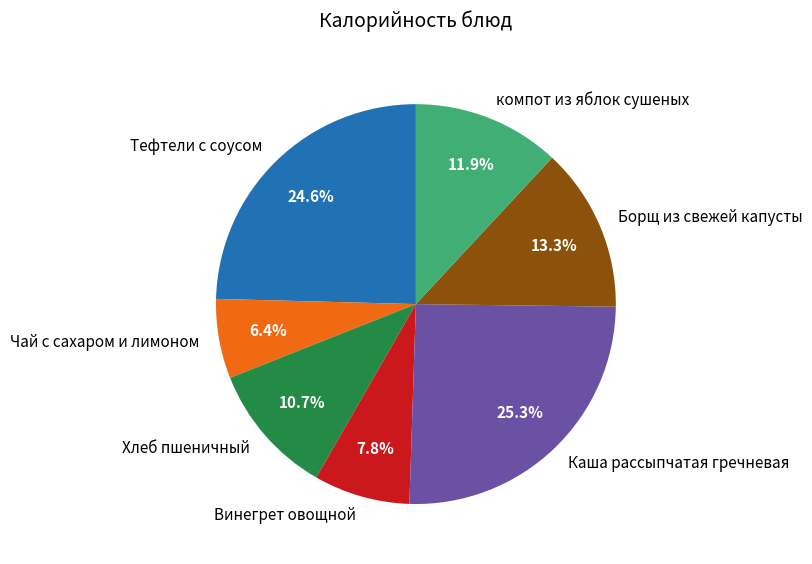

Which has a higher value, Каша рассыпчатая гречневая or Борщ из свежей капусты?

Каша рассыпчатая гречневая